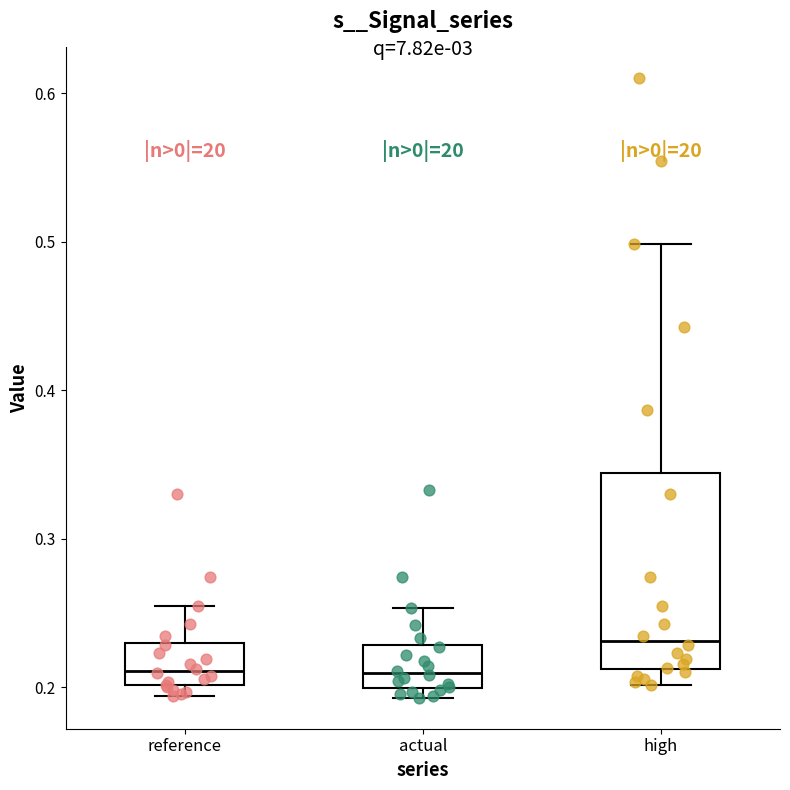

Which box has the highest median line?

high